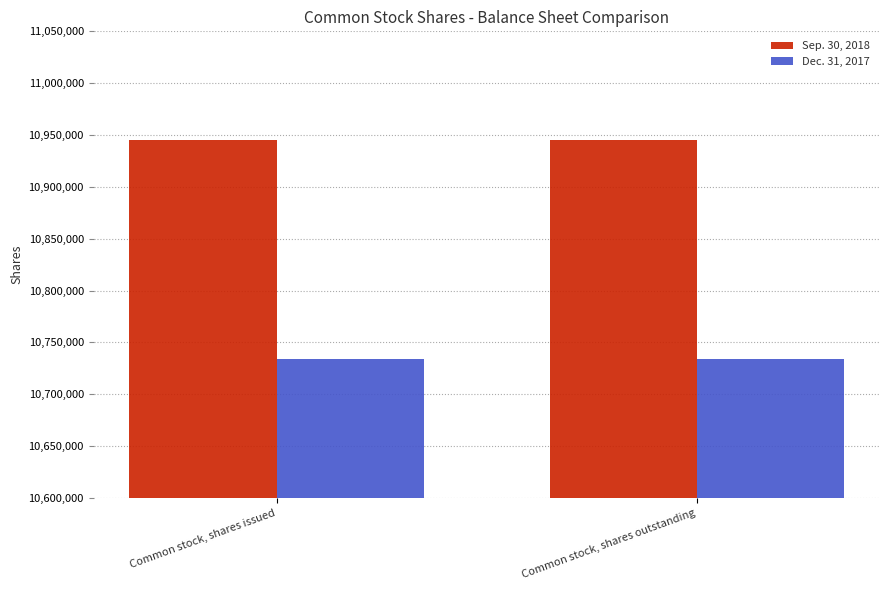

What are all the series names shown in the legend?

Sep. 30, 2018, Dec. 31, 2017